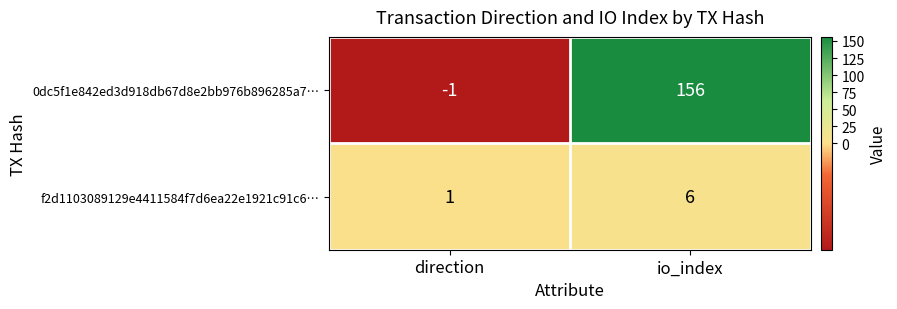

Is it true that f2d1103089129e4411584f7d6ea22e1921c91c6… equals 6 at io_index?

True